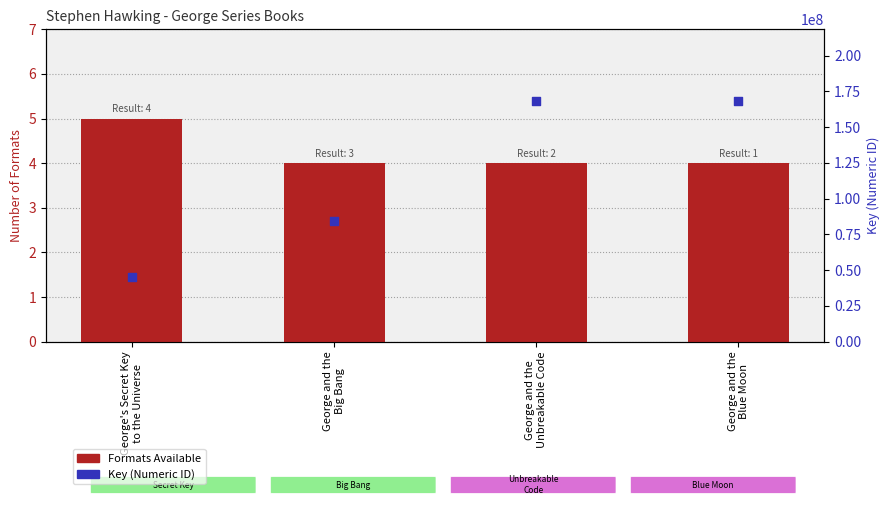

Which series contains the highest Y value?

Key (ID)